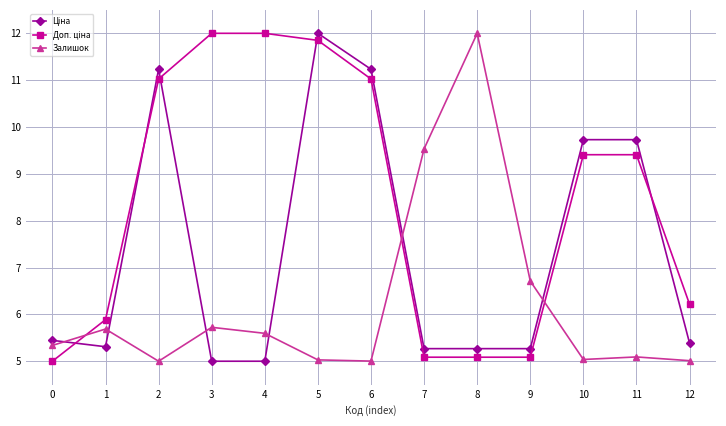

Where is the first local maximum for Залишок?

1